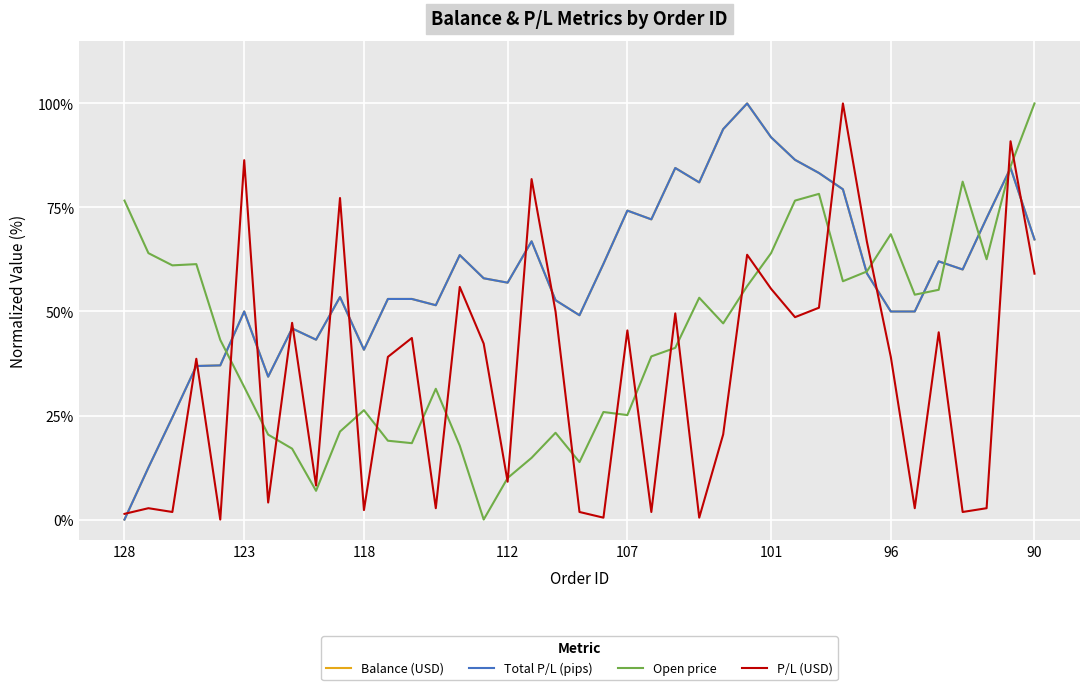

Which series ends up on top after the final intersection of Open price and Total P/L (pips)?

Open price